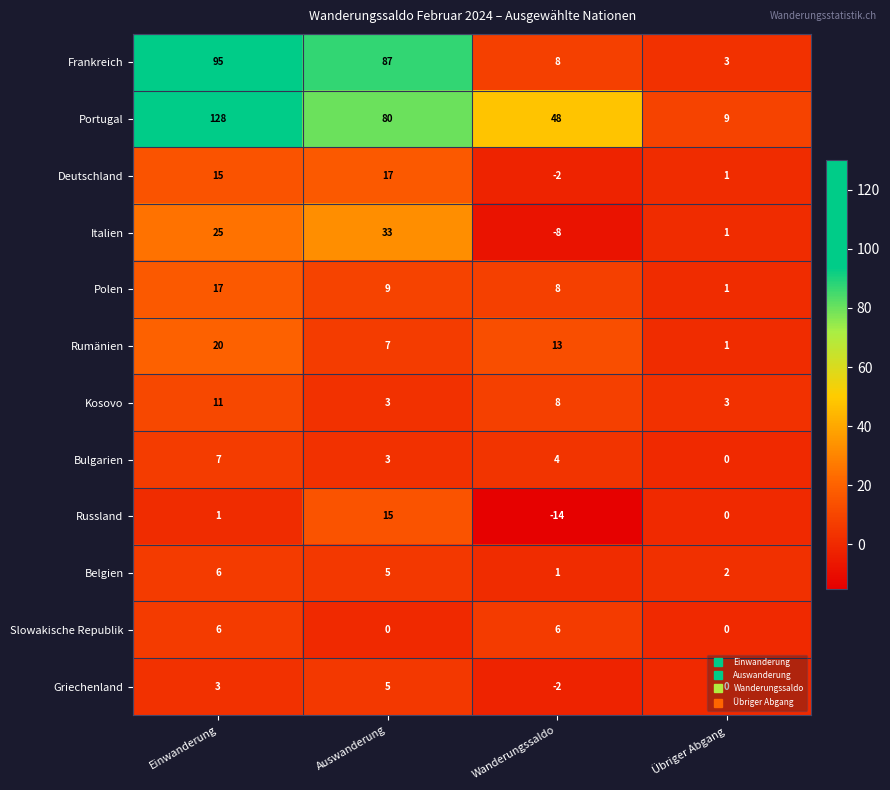

Is it true that Kosovo equals 3 at Übriger Abgang?

True